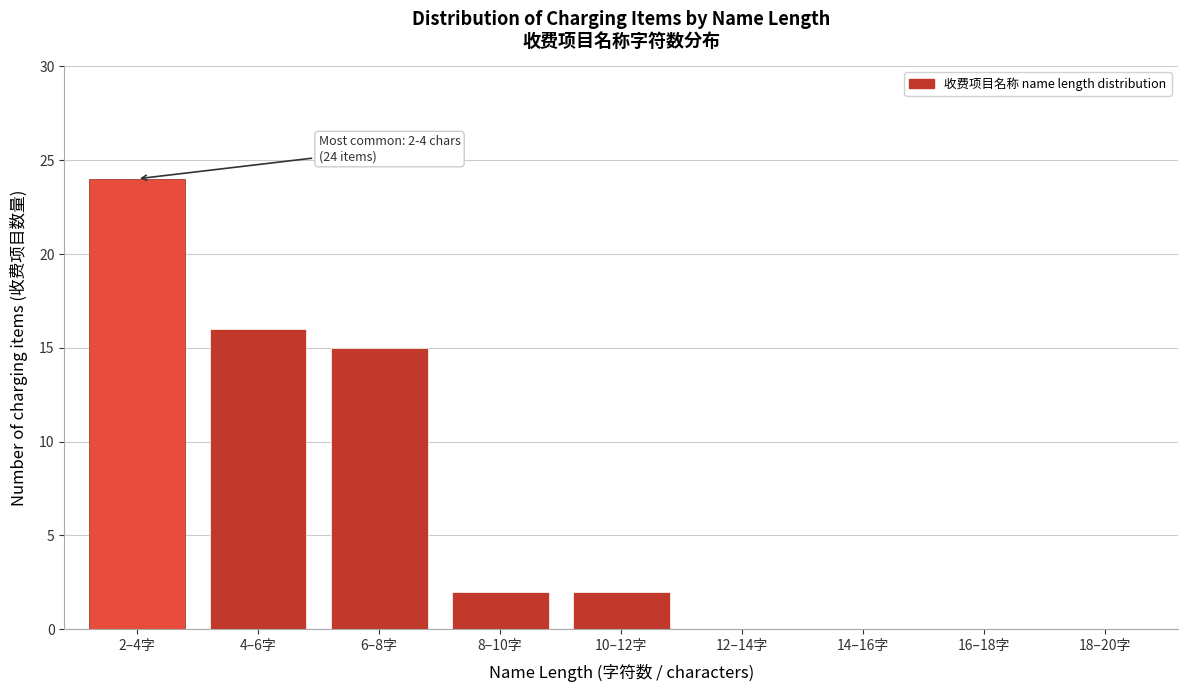

Reading left to right, transcribe all the data shown in this chart.

2–4字=24	4–6字=16	6–8字=15	8–10字=2	10–12字=2	12–14字=0	14–16字=0	16–18字=0	18–20字=0